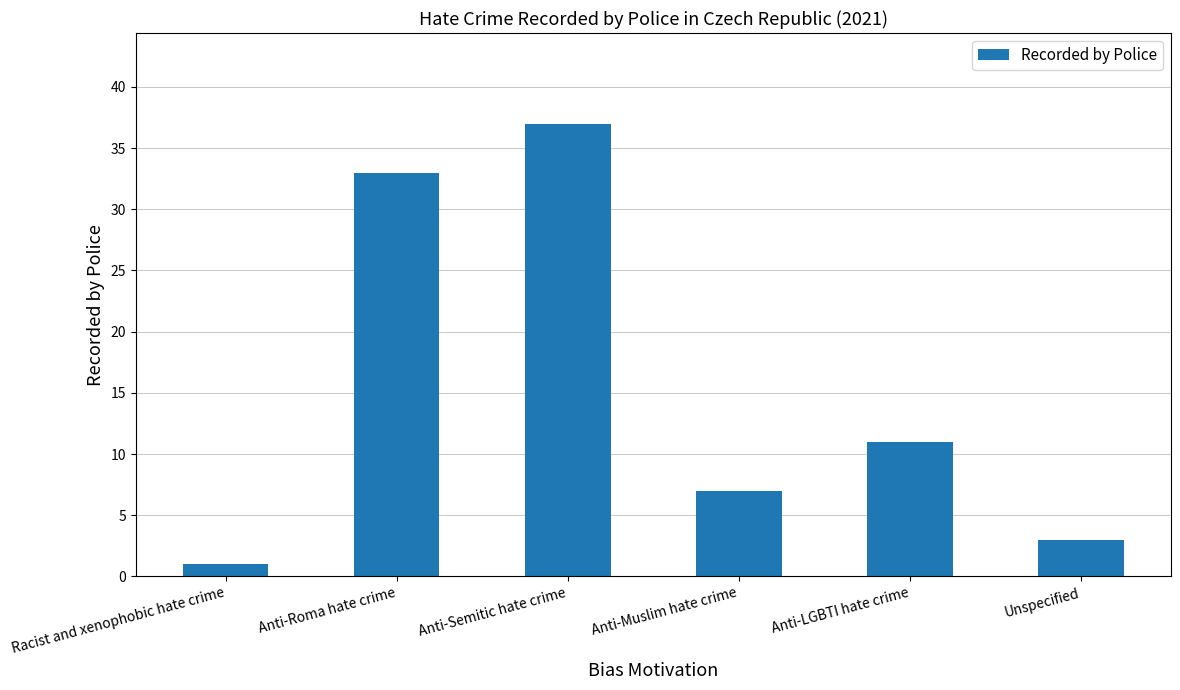

The chart shows a value of 11 at Anti-LGBTI hate crime. True or false?

True